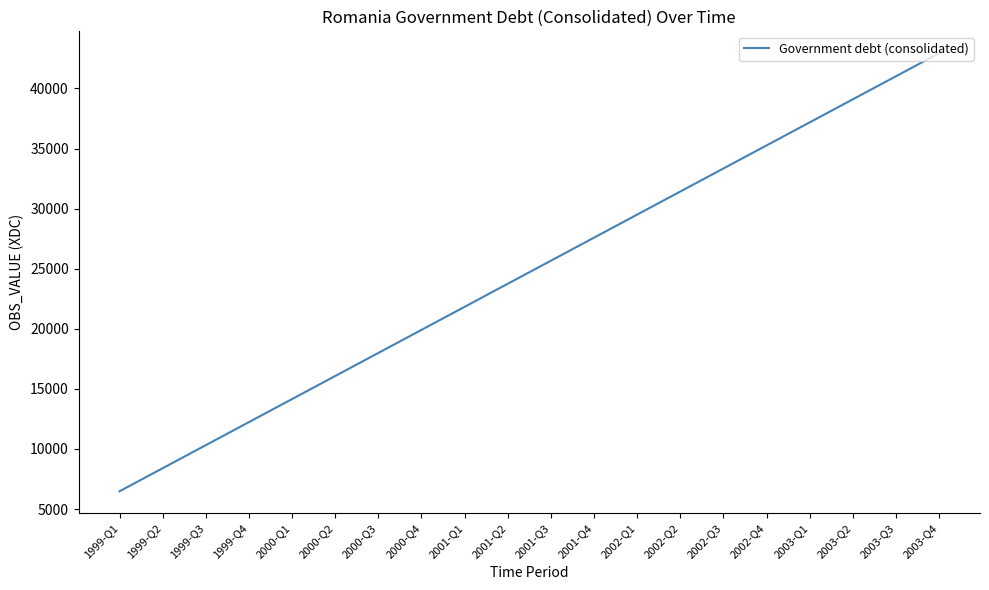

What is the sum of all values?

494071.2